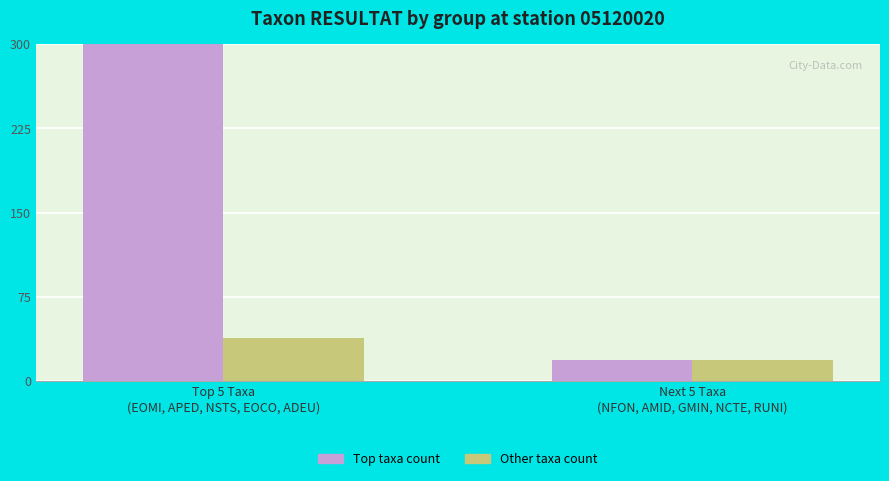

Rank the series by their maximum value, from lowest to highest.

Other taxa count, Top taxa count